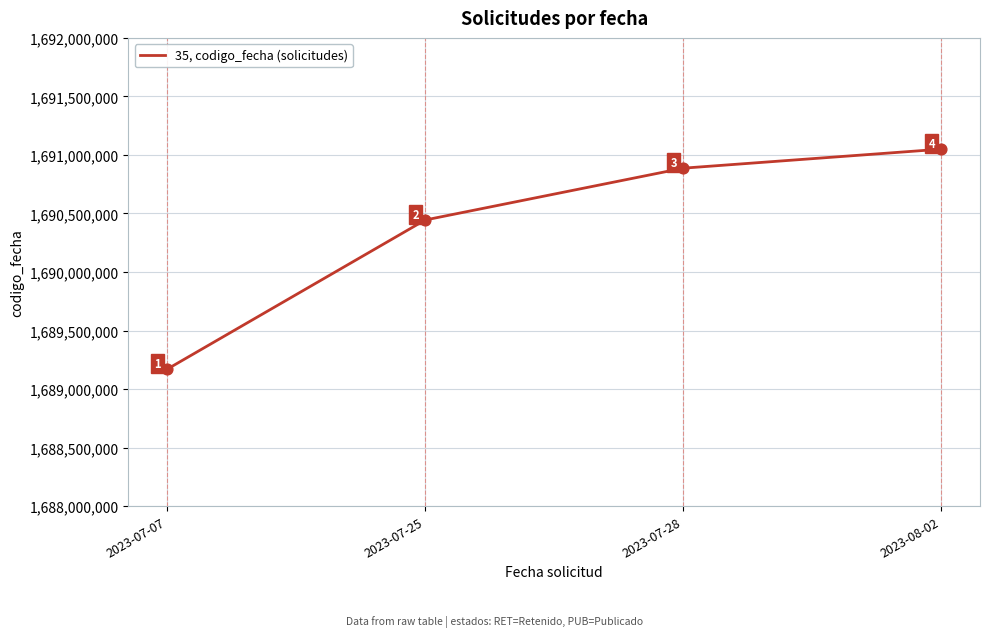

Between 2023-07-25 and 2023-07-07, which is larger?

2023-07-25